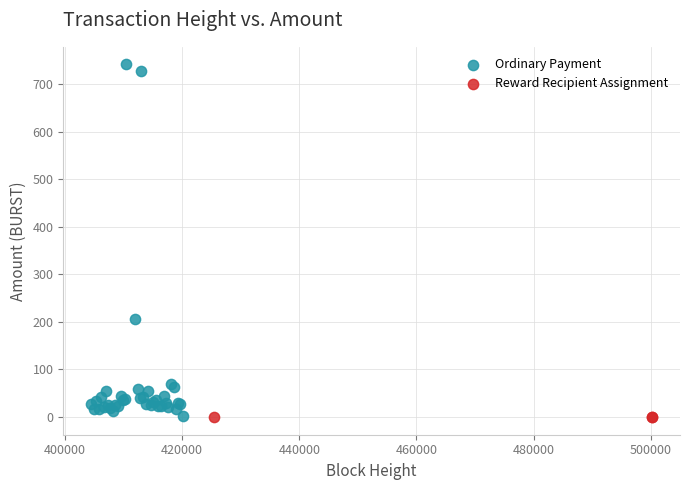

Which series reaches the maximum Y coordinate?

Ordinary Payment